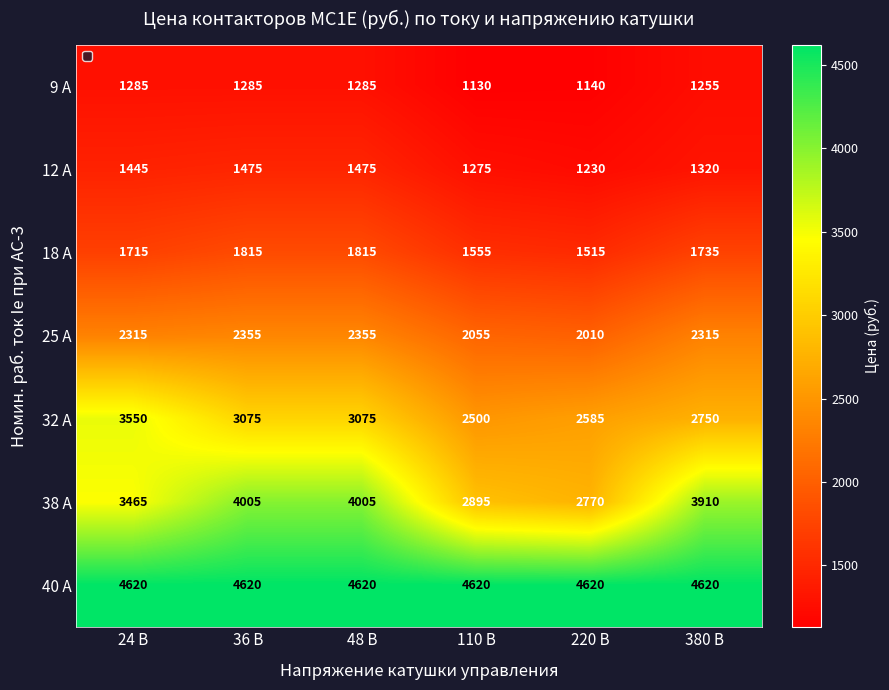

List the series in order of their peak value, highest first.

40 А, 38 А, 32 А, 25 А, 18 А, 12 А, 9 А